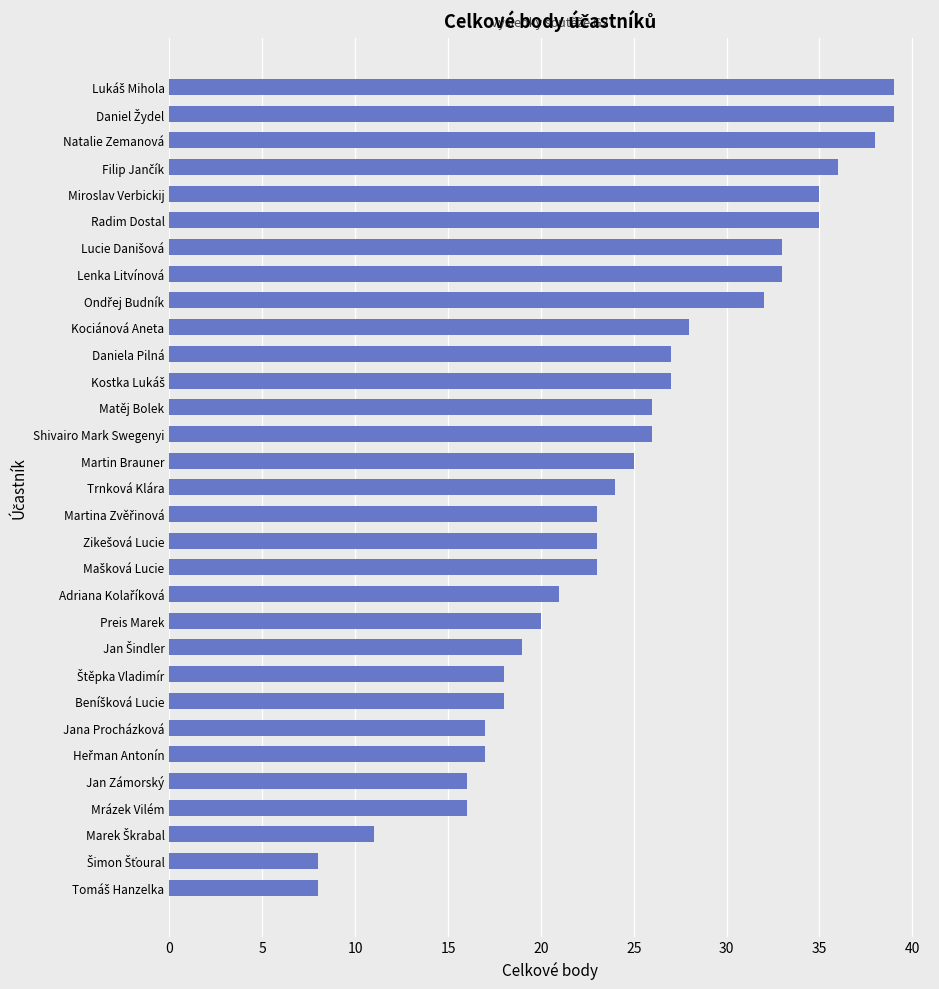

Is it true that the value at Mrázek Vilém is 7?

False